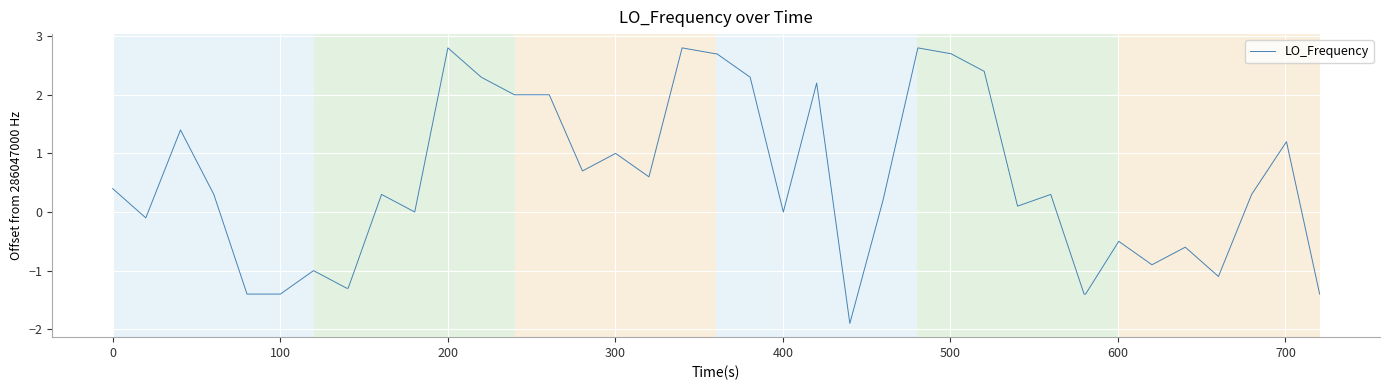

What is the maximum value shown in the chart?

2.8